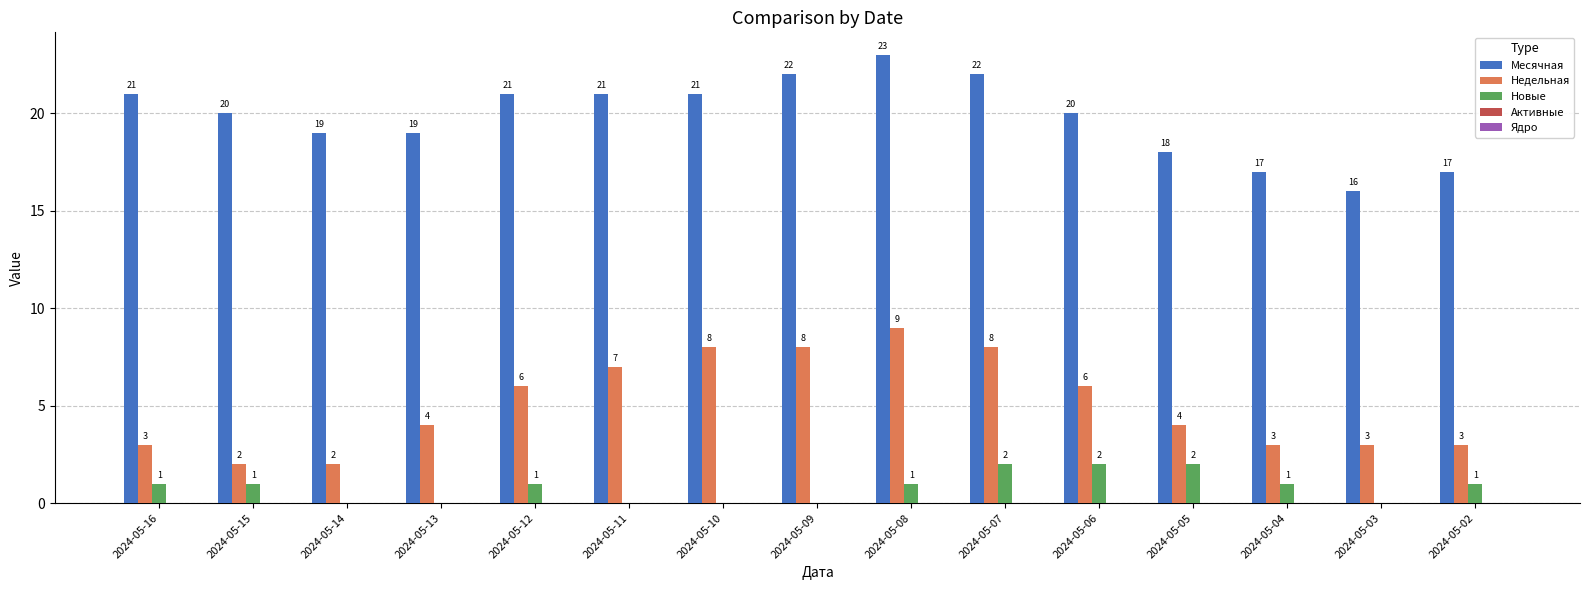

The Новые series shows 0 at 2024-05-09. True or false?

True